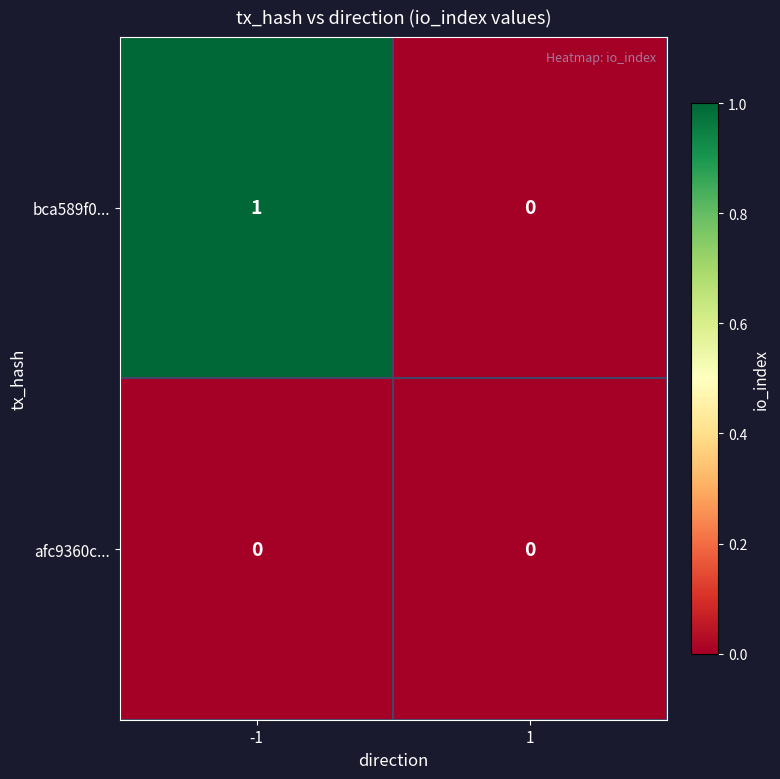

List the series in order of their overall mean, highest first.

bca589f0..., afc9360c...